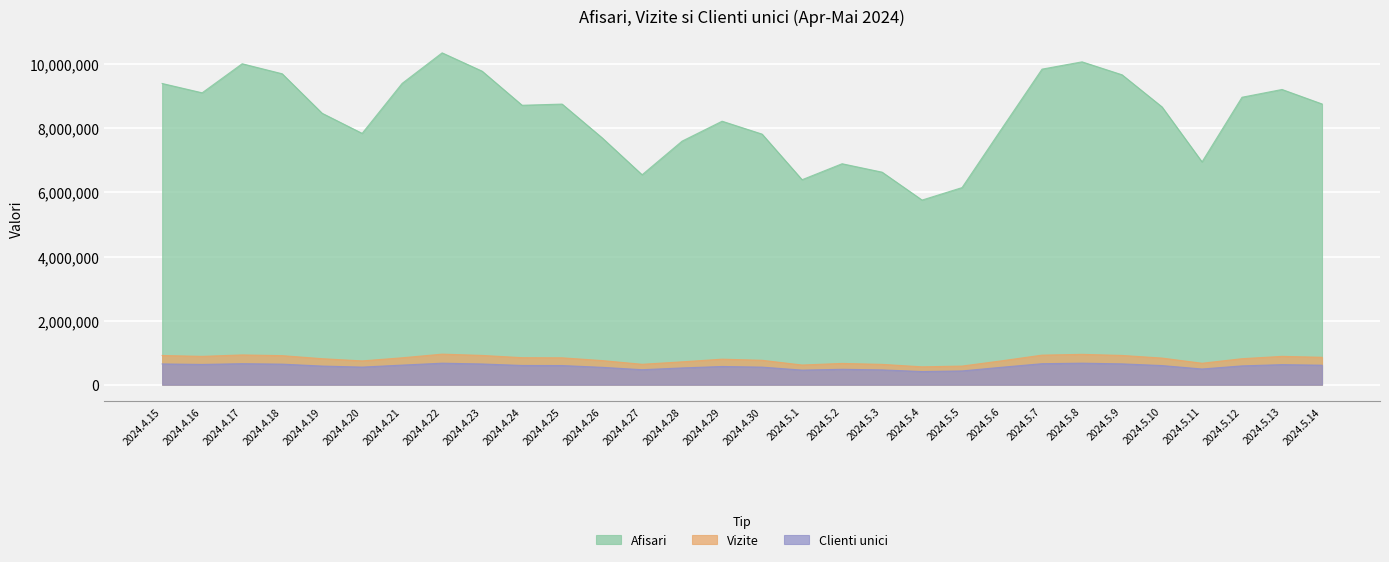

True or false: Clienti unici and Afisari cross at least once.

False